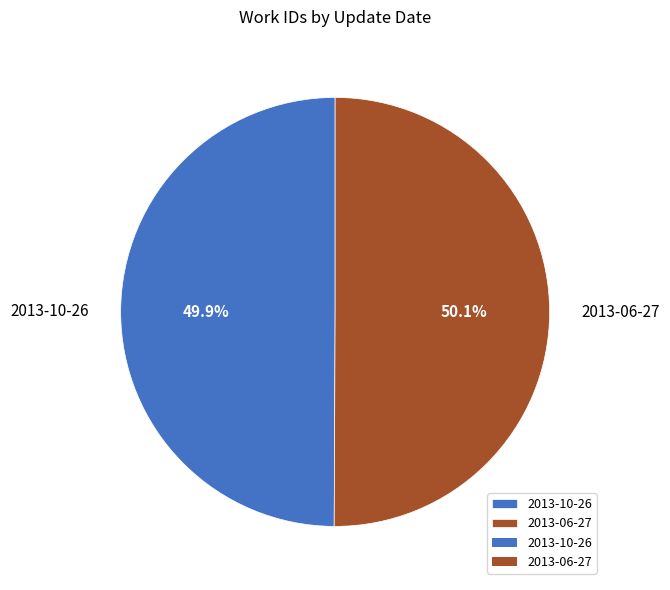

How many slices are in this pie chart?

2